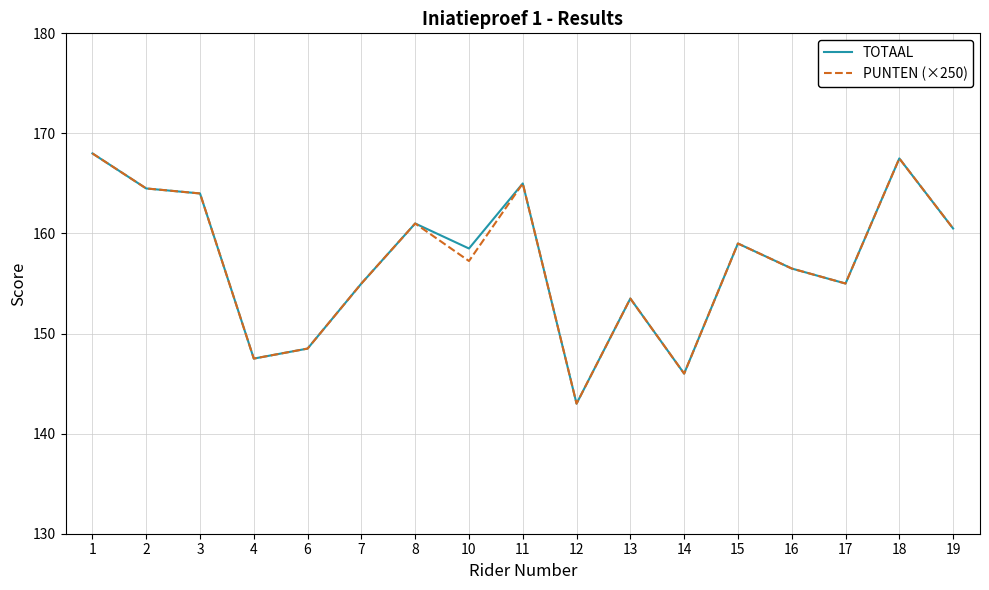

What is the total value across all series at 6?

297.0